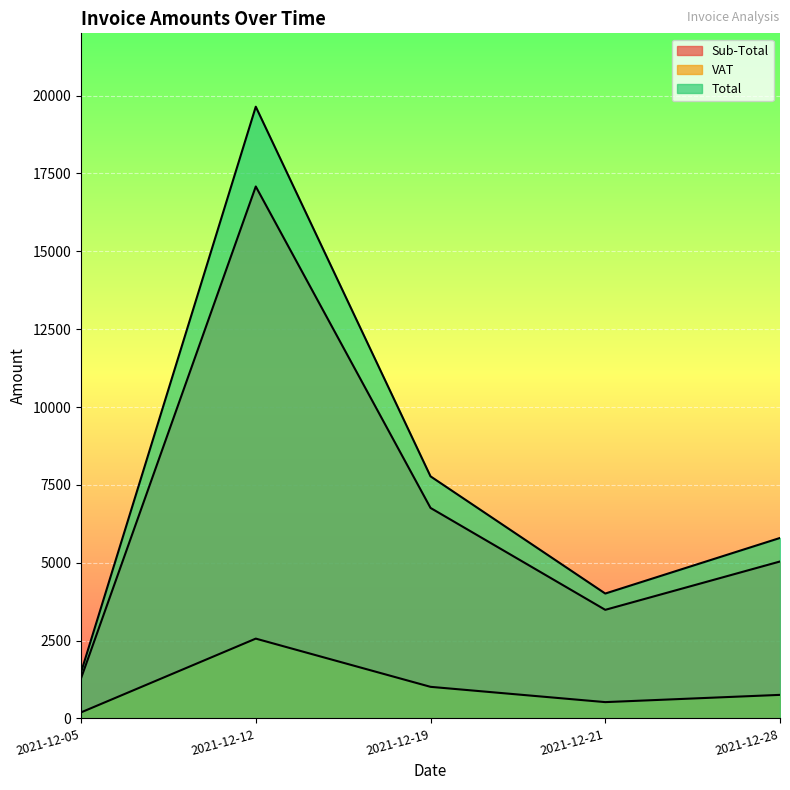

At which label does VAT first exceed 755?

2021-12-12